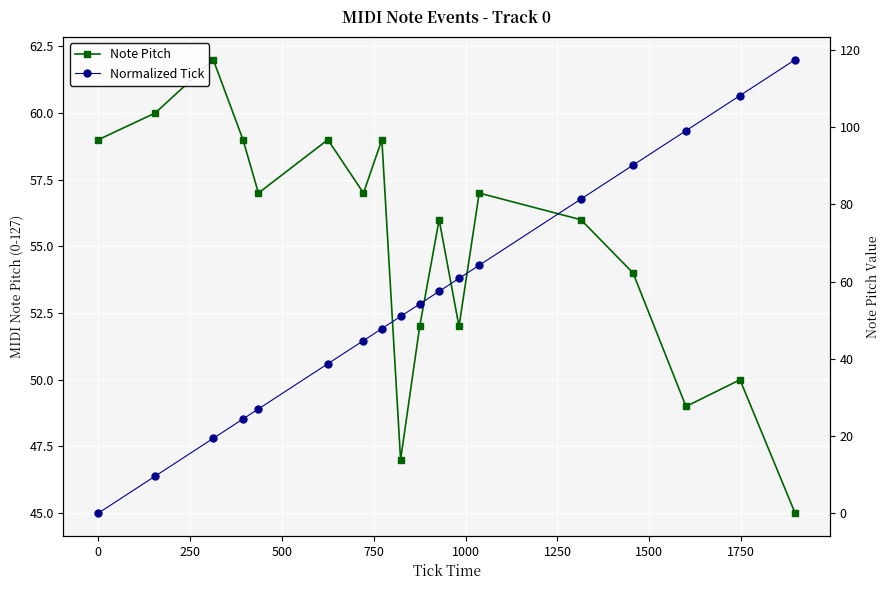

Is the value of Normalized Tick at 17 greater than the value of Note Pitch at 16?

Yes